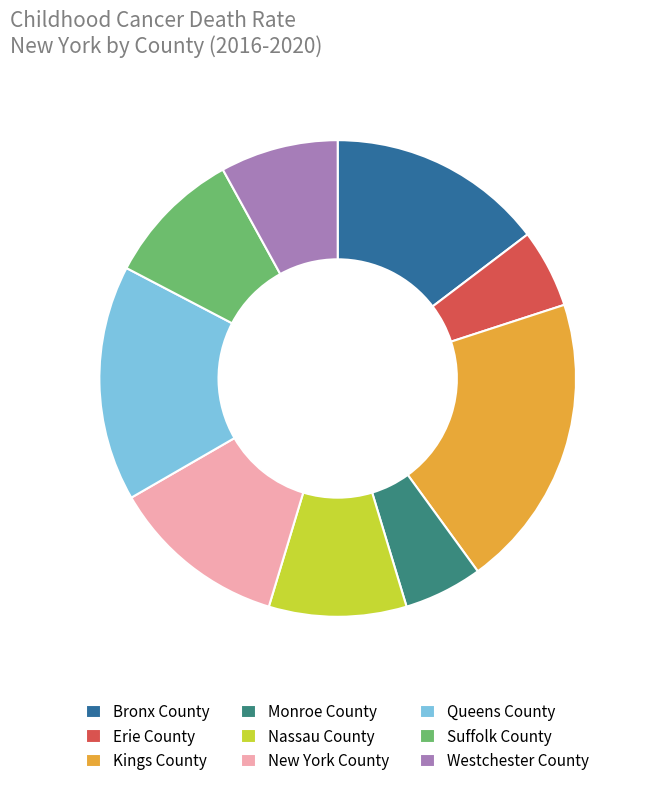

Which category has the biggest portion of the pie?

Kings County